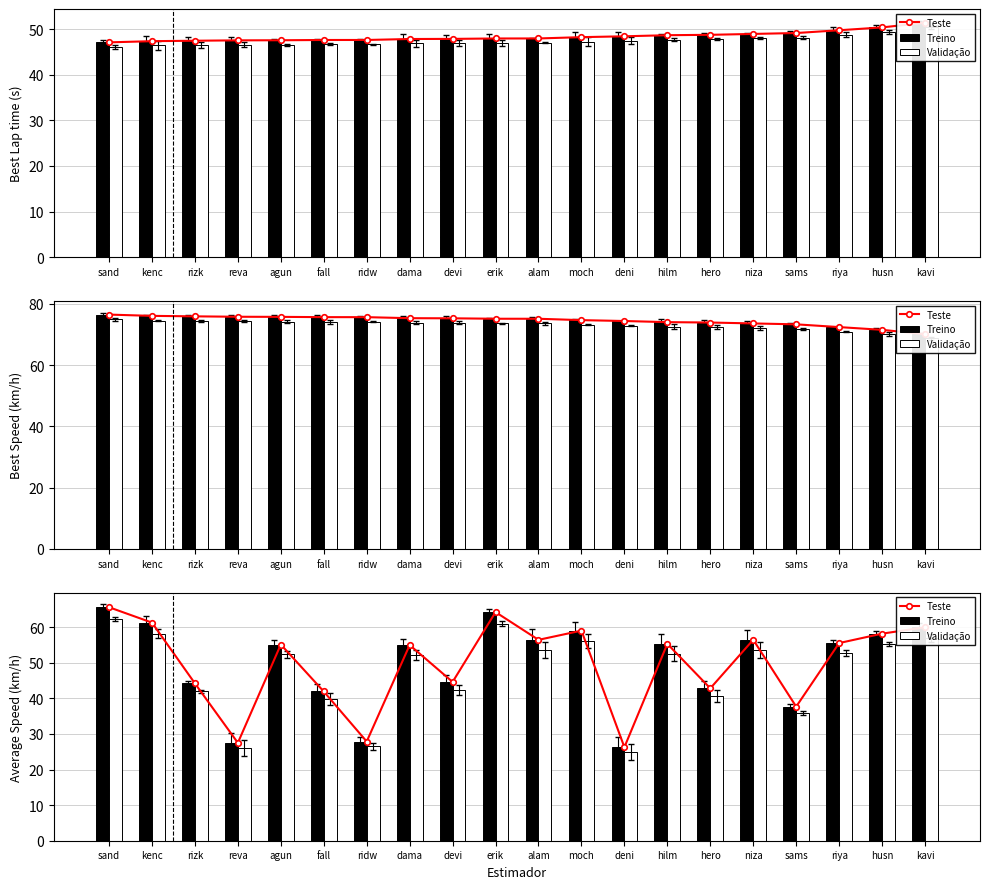

At which label is Validação closest to 43?

devi